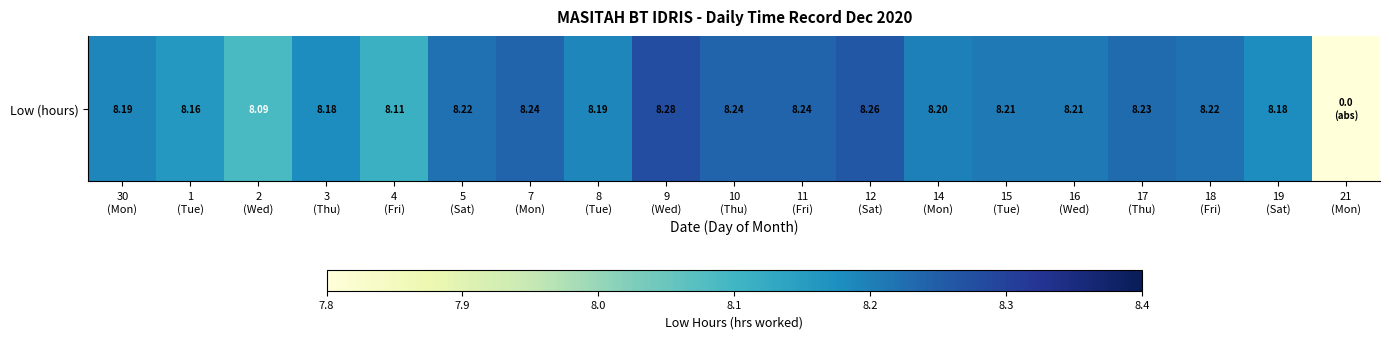

Is it true that the value at 19
(Sat) is 5.7?

False